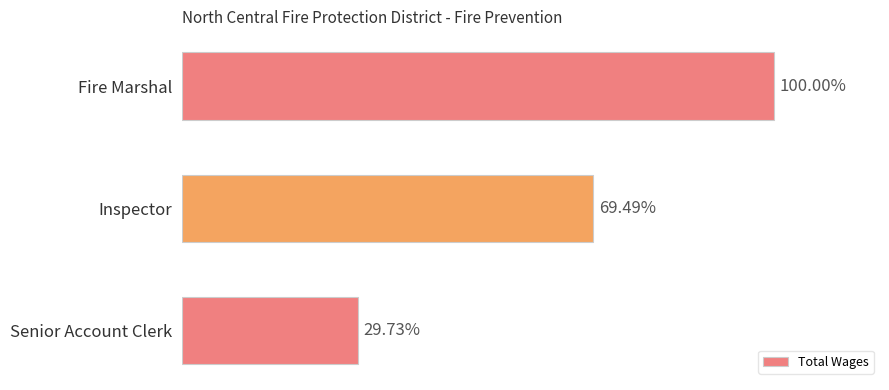

Rank the categories by value from highest to lowest.

Fire Marshal, Inspector, Senior Account Clerk